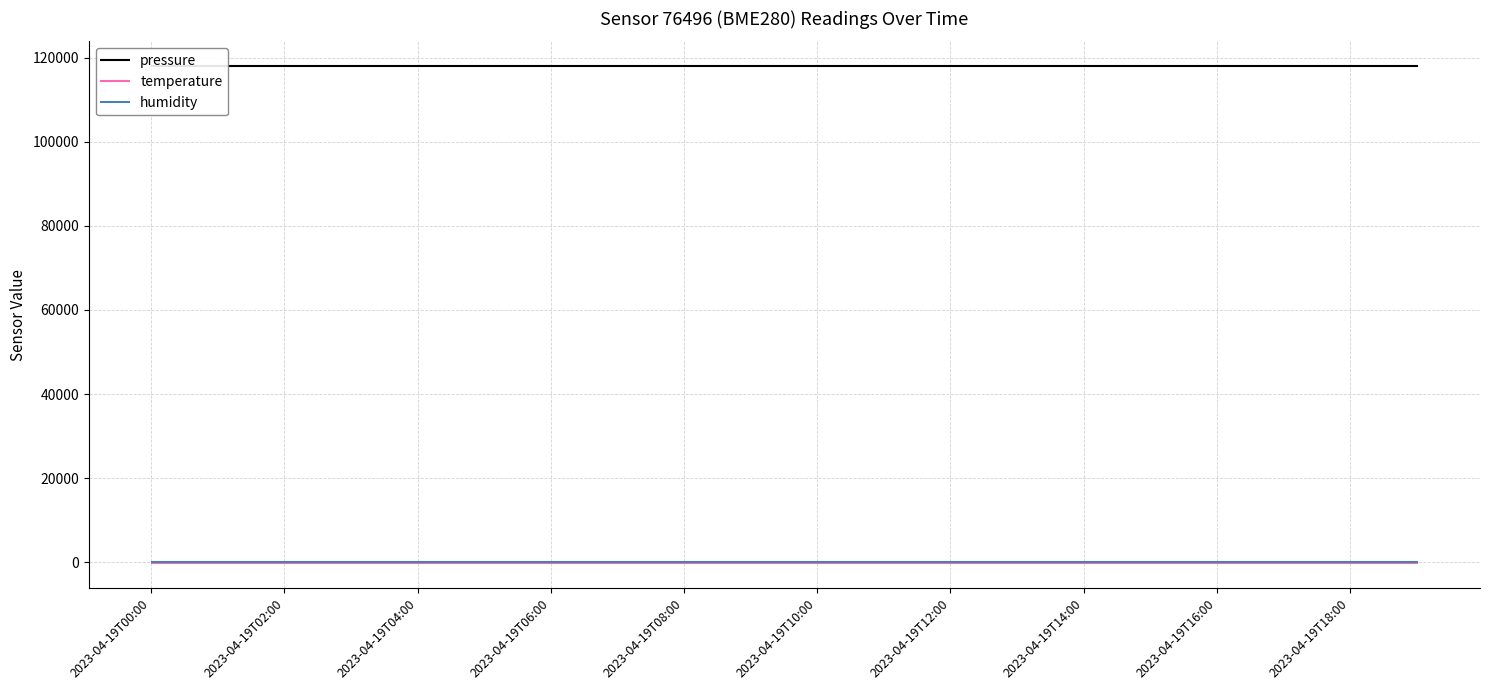

True or false: temperature has a value of -139.7 at 2023-04-19T02:00.

True